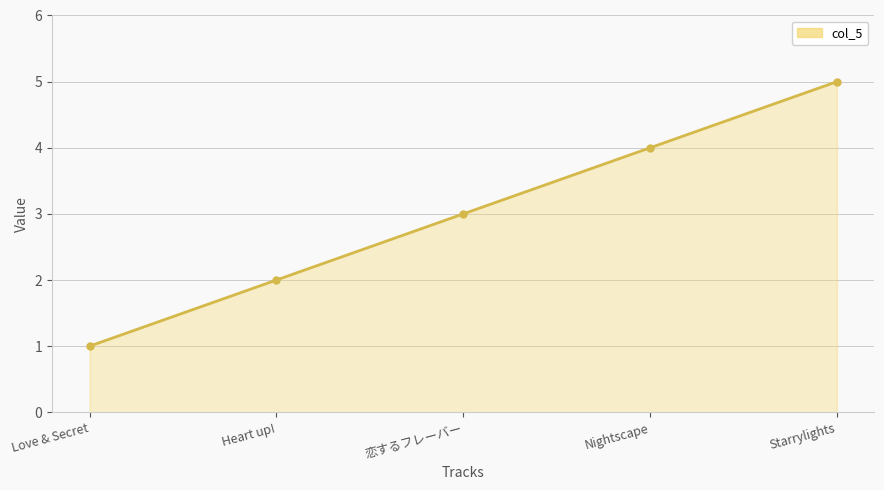

Rank the categories by value from highest to lowest.

Starrylights, Nightscape, 恋するフレーバー, Heart up!, Love & Secret